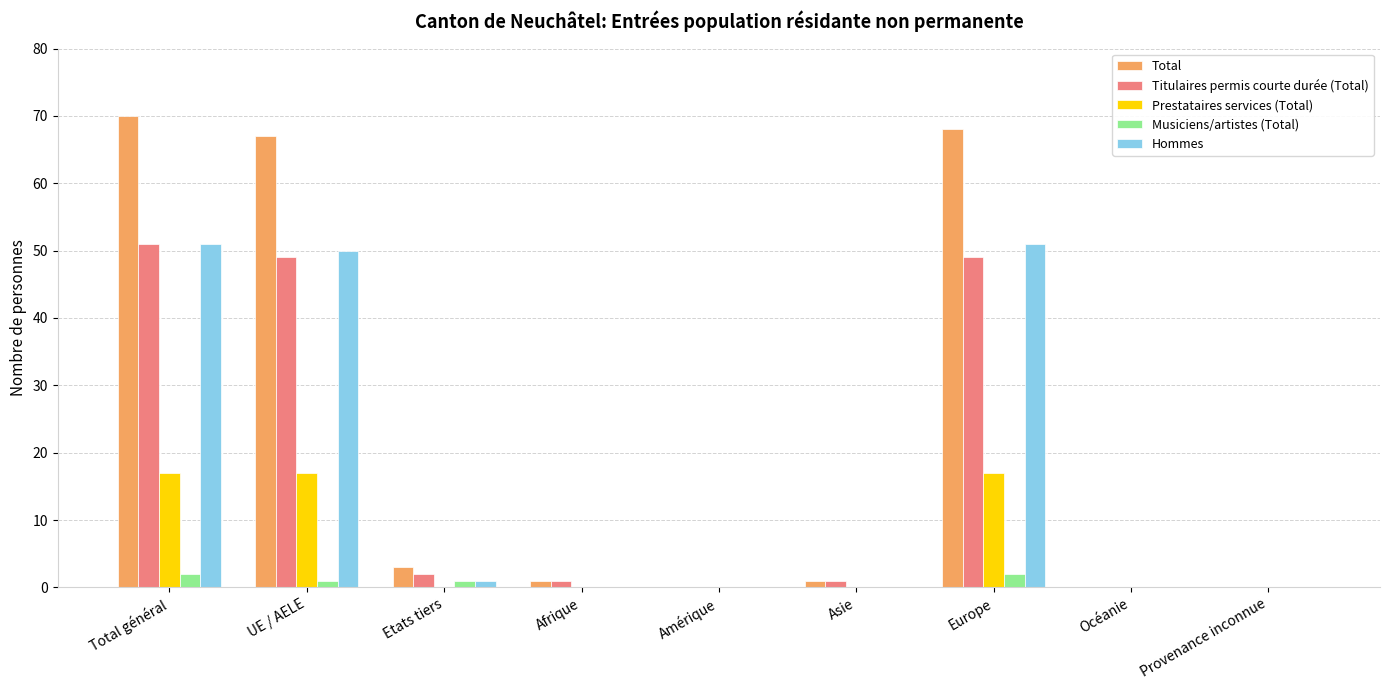

The Hommes series shows 30 at Océanie. True or false?

False